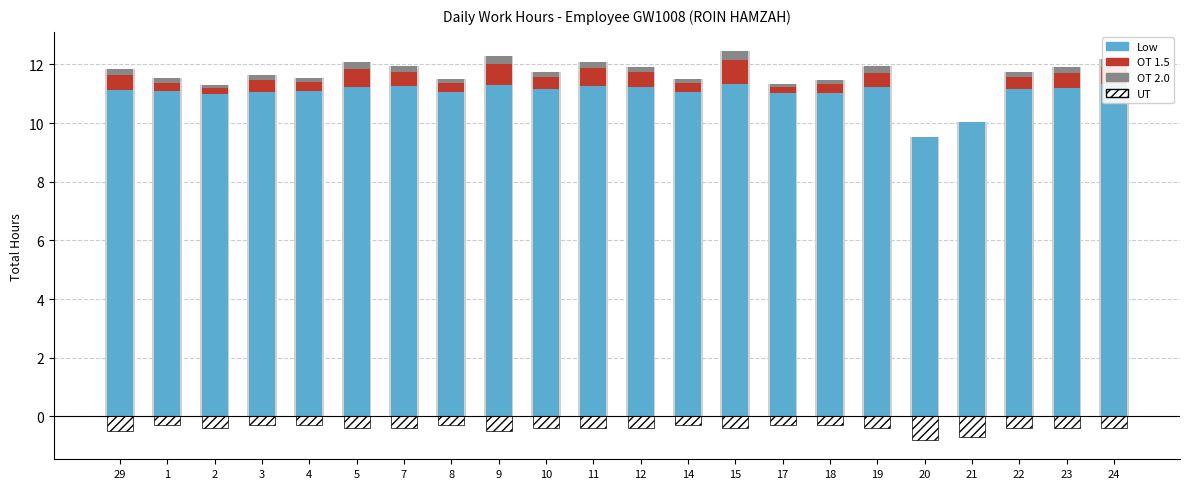

Does the chart contain stacked bars?

No